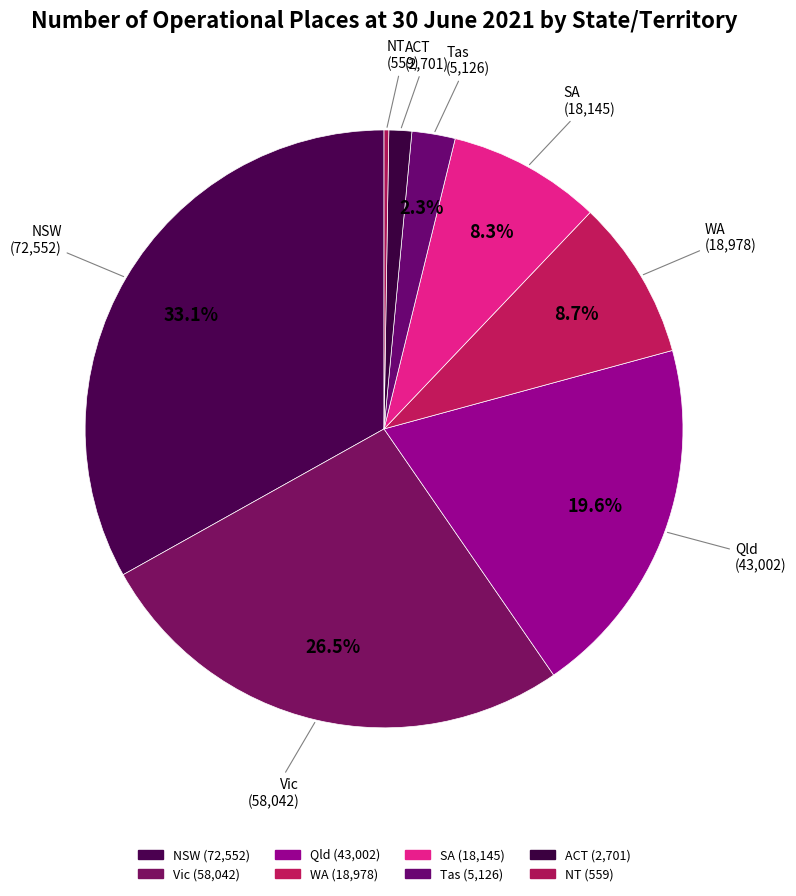

The SA slice represents 8% of the pie. True or false?

True